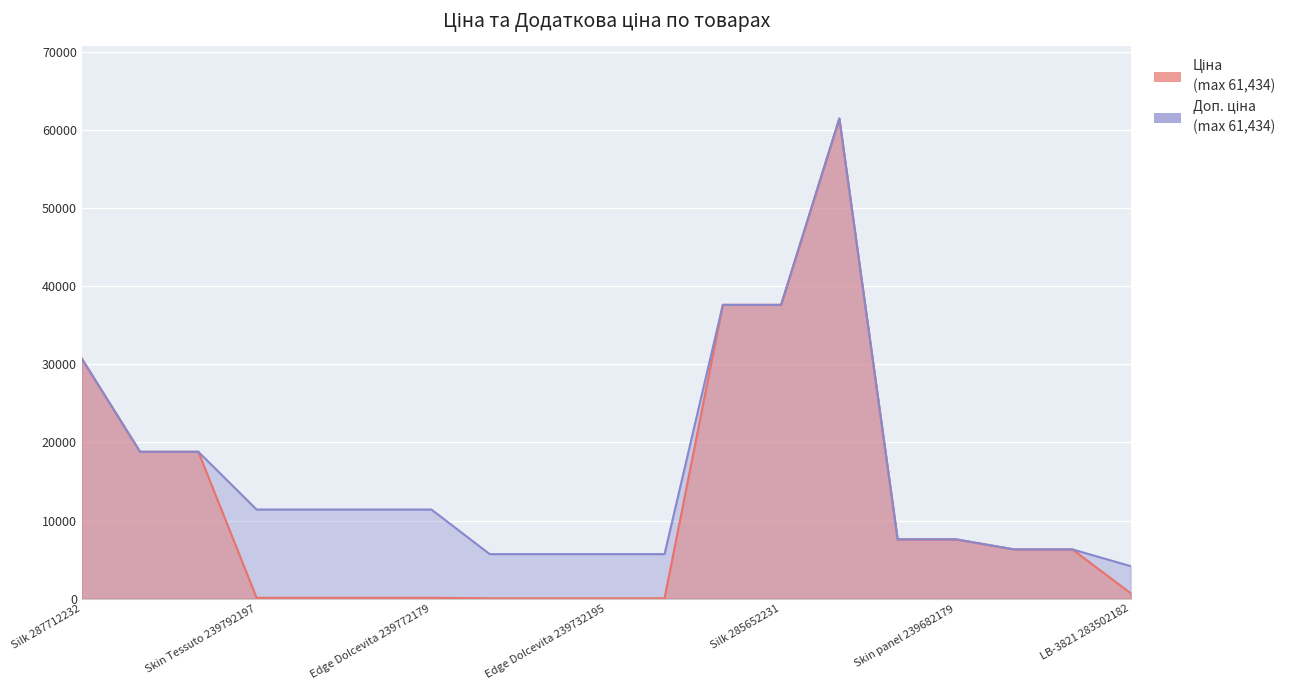

Rank the categories by Доп. ціна value from lowest to highest.

LB-3821 283502182, Skin Tessuto 239752197, Skin Tessuto 239752196, Edge Dolcevita 239732195, Edge Dolcevita 239732179, AGT panel 11352184, AGT panel 11352182, Skin panel 239682195, Skin panel 239682179, Skin Tessuto 239792197, Skin Tessuto 239792196, Edge Dolcevita 239772195, Edge Dolcevita 239772179, Silk 287692233, Silk 287692231, Silk 287712232, Silk 285652233, Silk 285652231, Silk 285672232